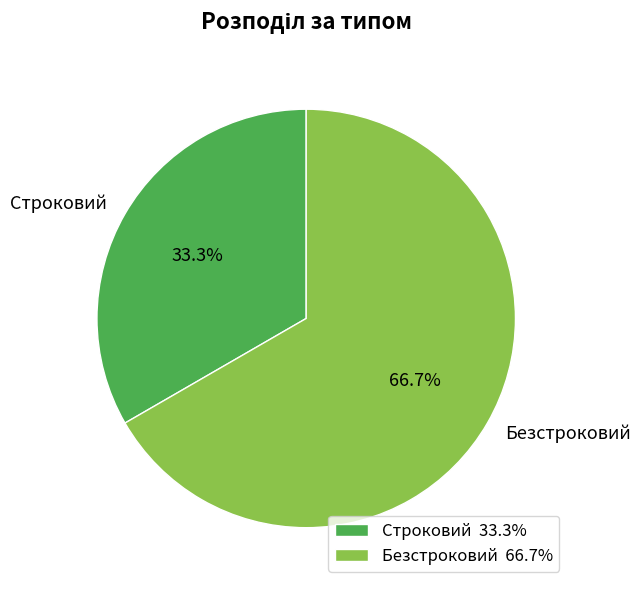

Is it true that Безстроковий is 72% of the pie?

False